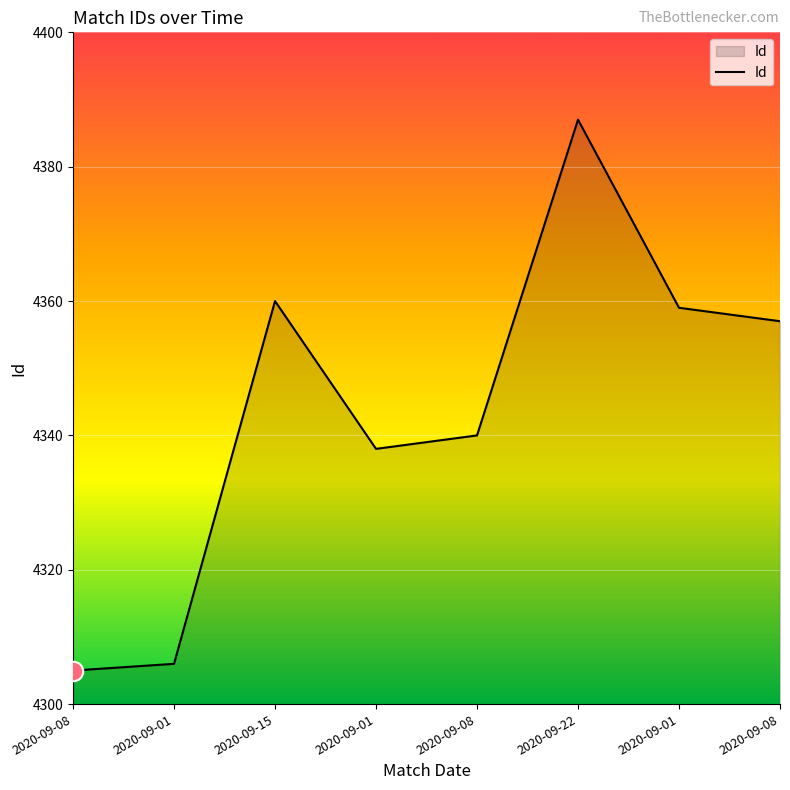

How many points are higher than both their immediate neighbors (excluding endpoints)?

2